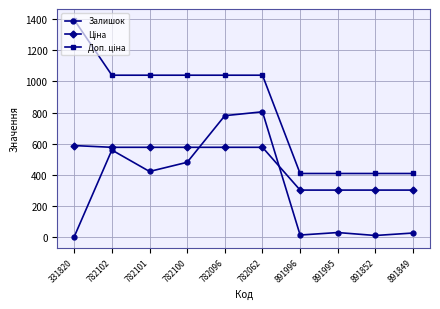

Is this an area chart (filled region under the line)?

No